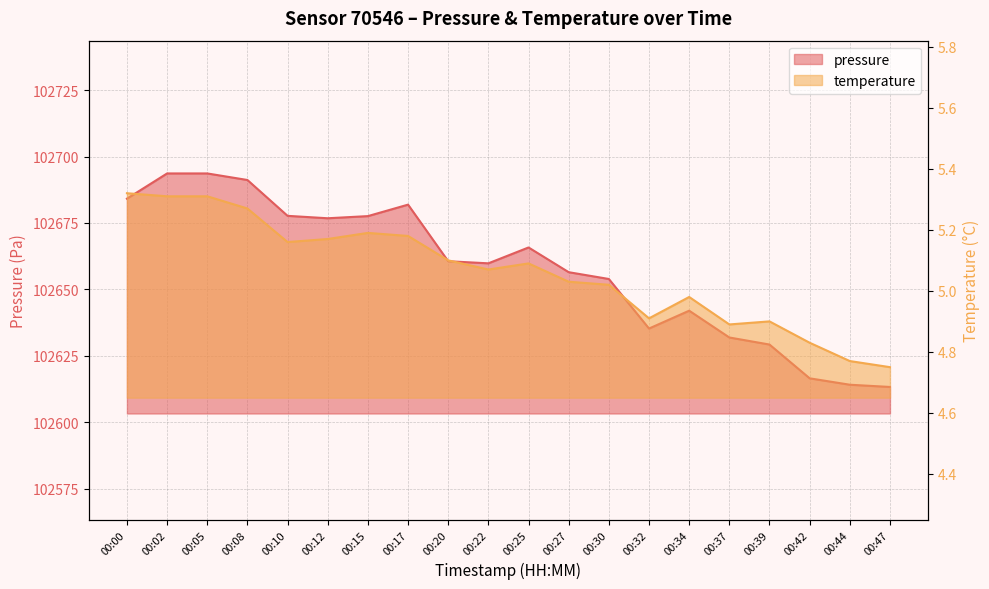

How many interior local peaks does the pressure series have?

3